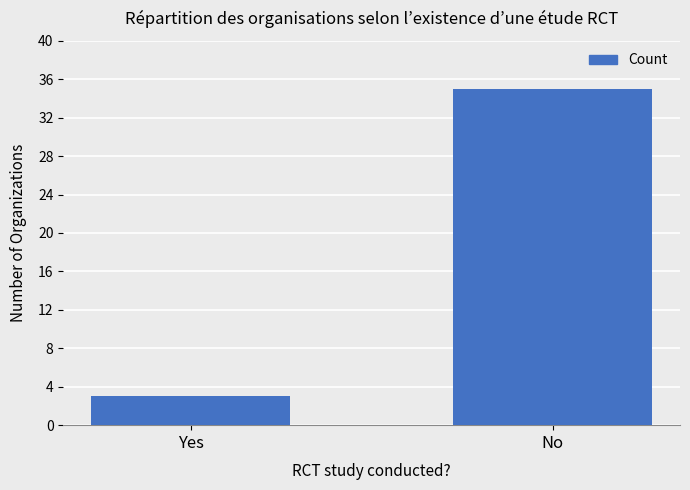

What is the label of the 1st bar from the left?

Yes